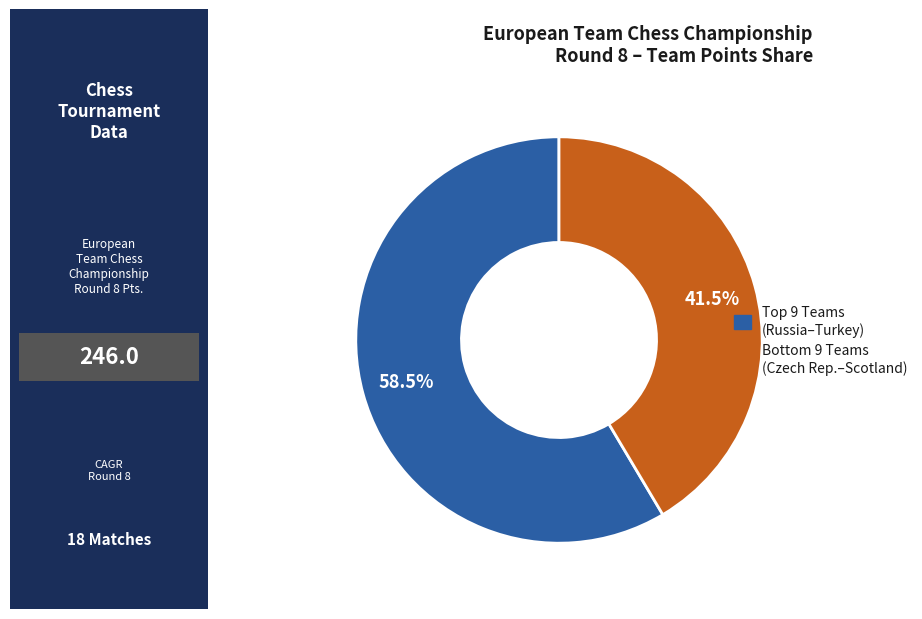

Does any single category account for the majority?

Yes